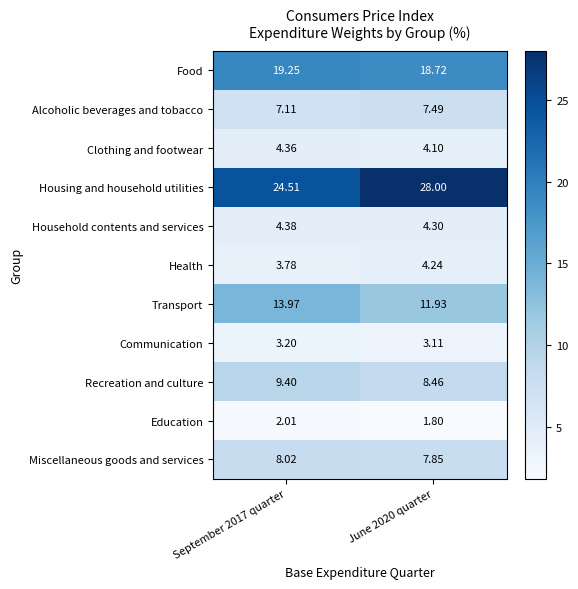

Which series changed the most between September 2017 quarter and June 2020 quarter?

Housing and household utilities